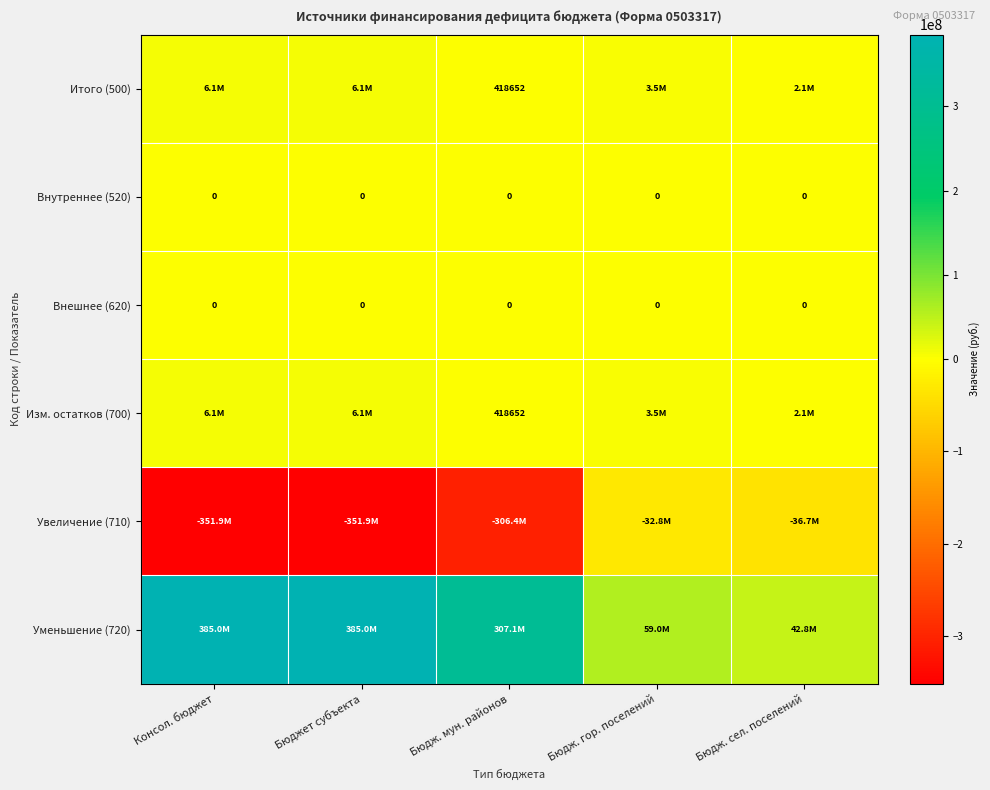

At which label does Итого (500) reach its peak?

Консол. бюджет